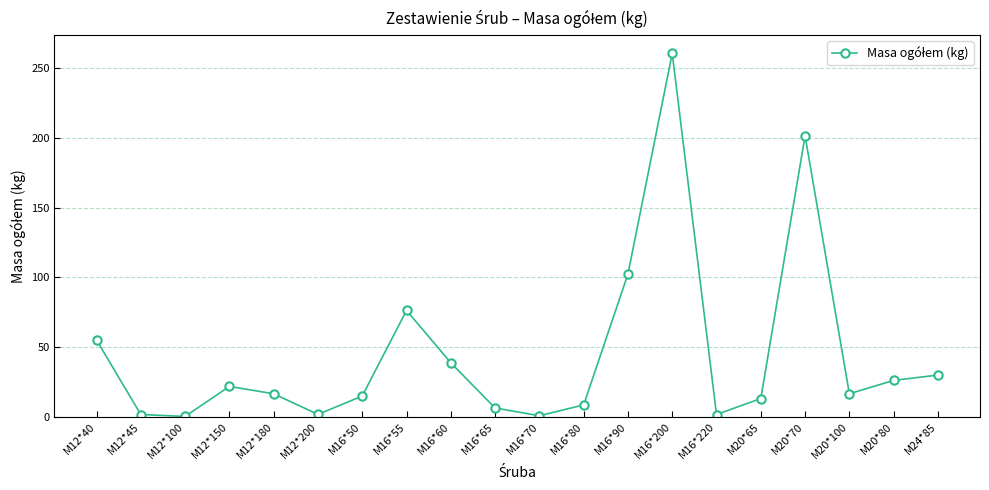

What is the label of the 3rd point from the left?

M12*100